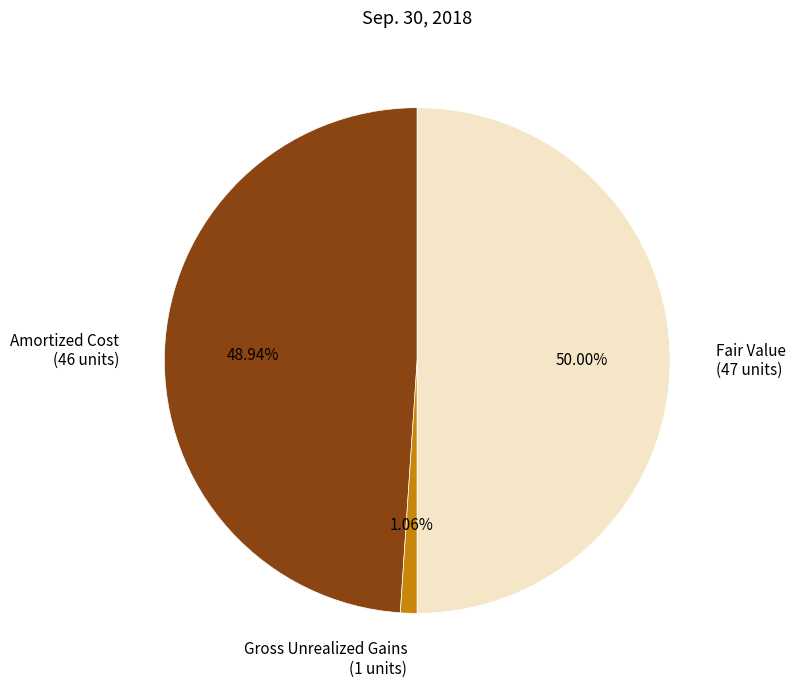

How many slices are in this pie chart?

3